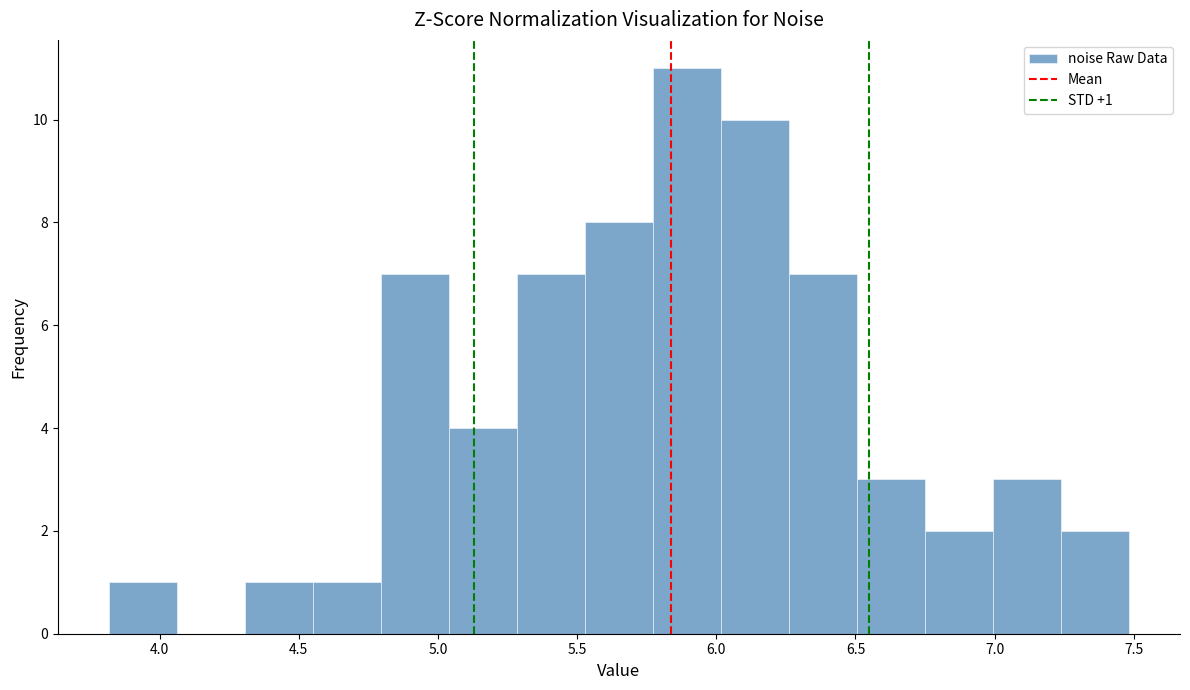

Which range on the x-axis has the tallest bar?

5.75 to 6.00